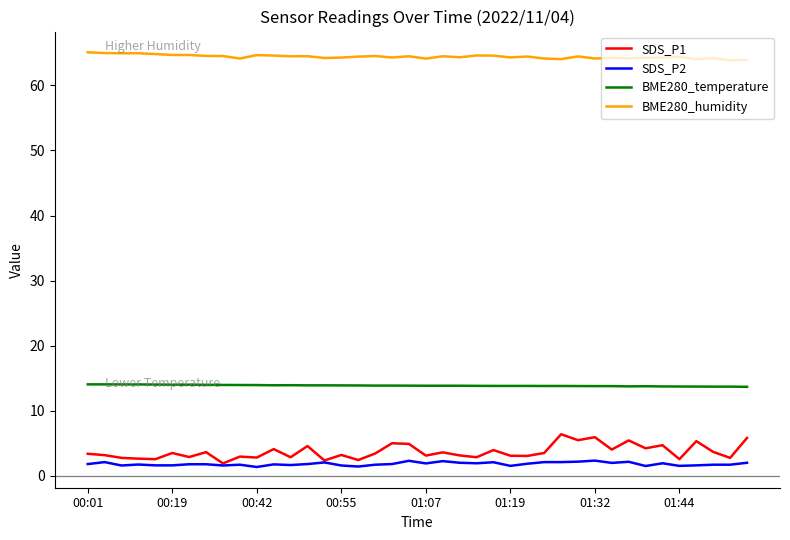

What is the lowest value of the BME280_humidity series?

63.9